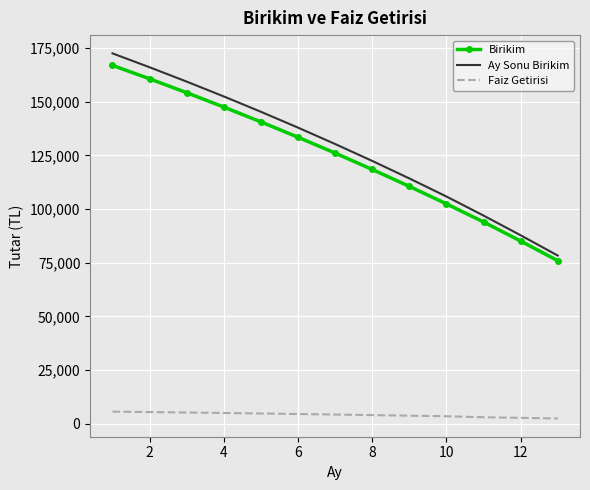

True or false: Faiz Getirisi and Birikim intersect in this chart.

False